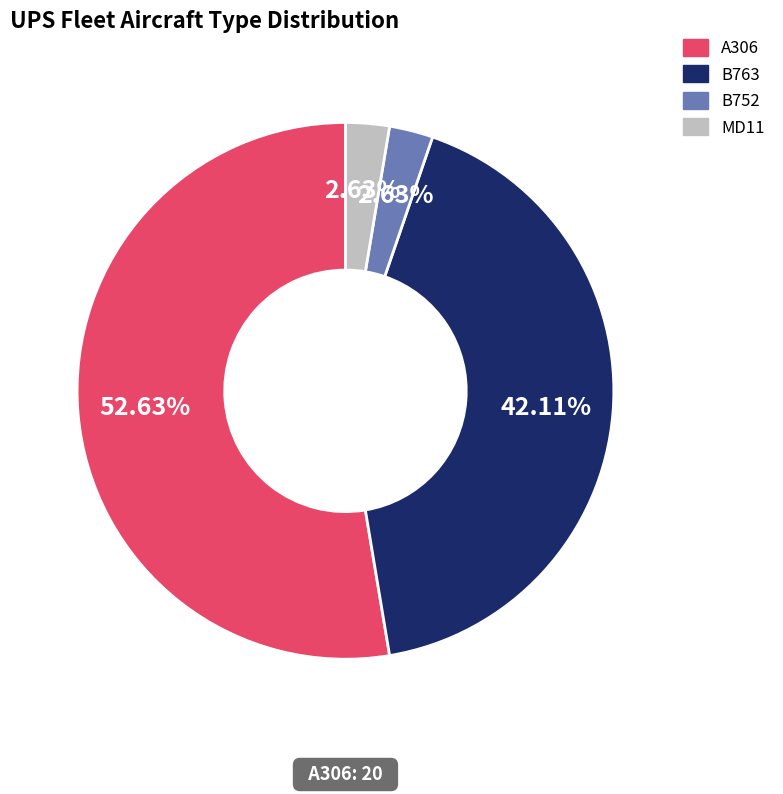

To the nearest percent, what portion does B763 represent?

42%